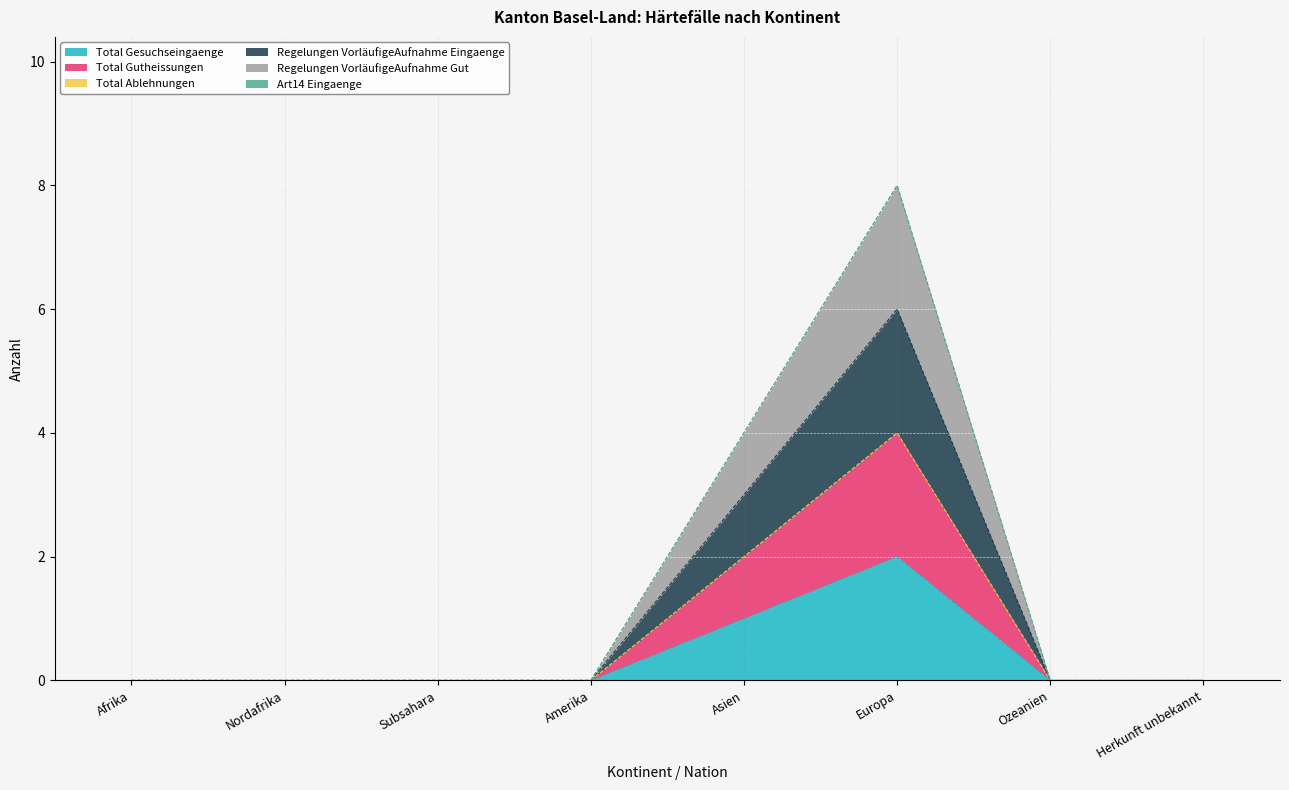

The Regelungen VorläufigeAufnahme Eingaenge series shows 0 at Ozeanien. True or false?

True